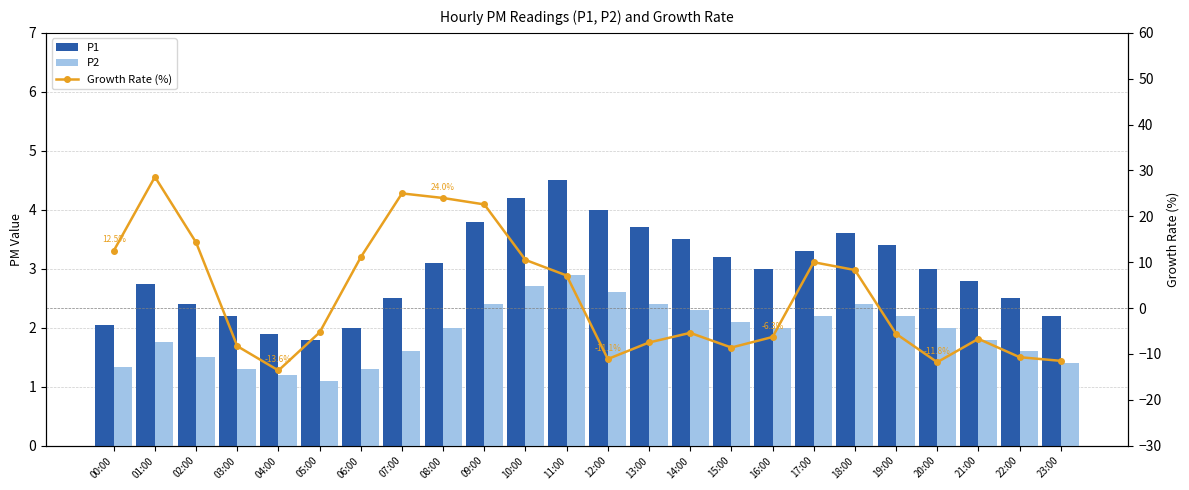

Where does the P2 series first go above 2?

09:00